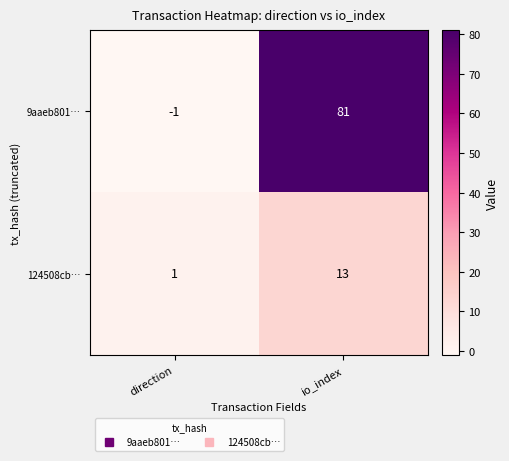

What is the approximate value of 9aaeb801… at io_index, to the nearest 10?

80